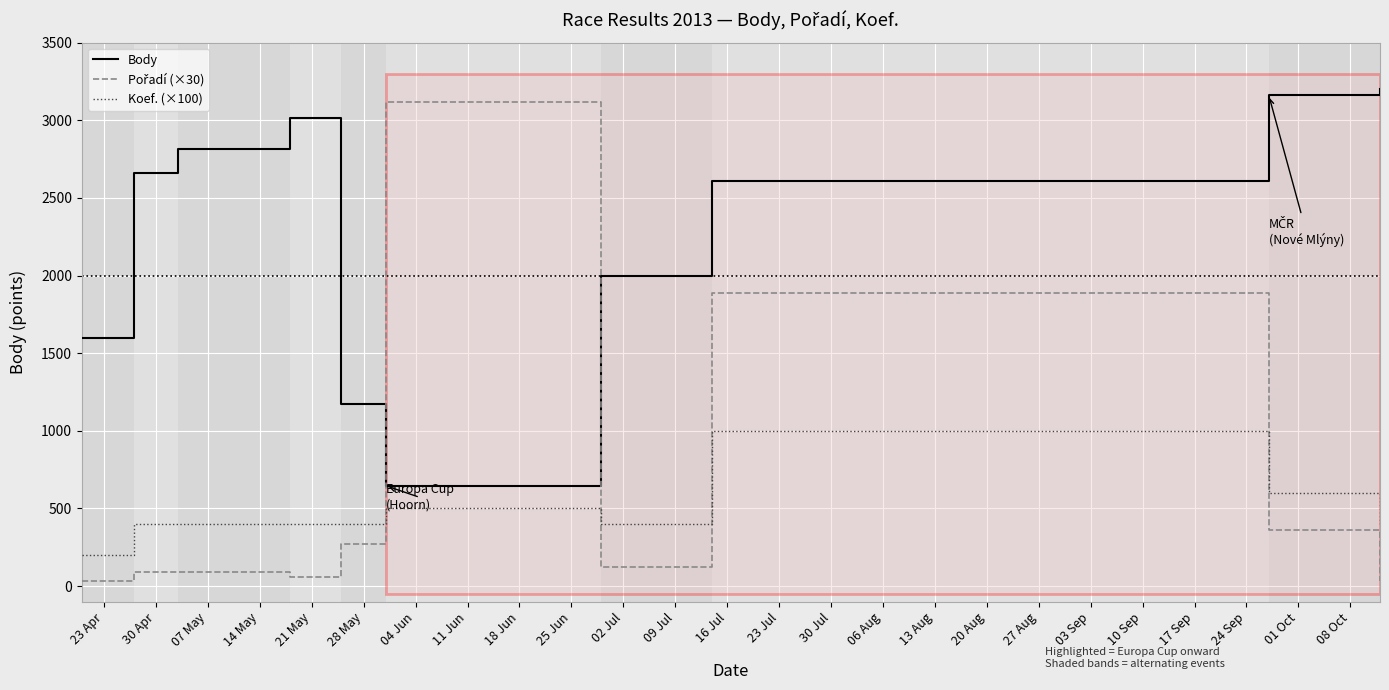

True or false: Body and Koef. (×100) cross at least once.

False